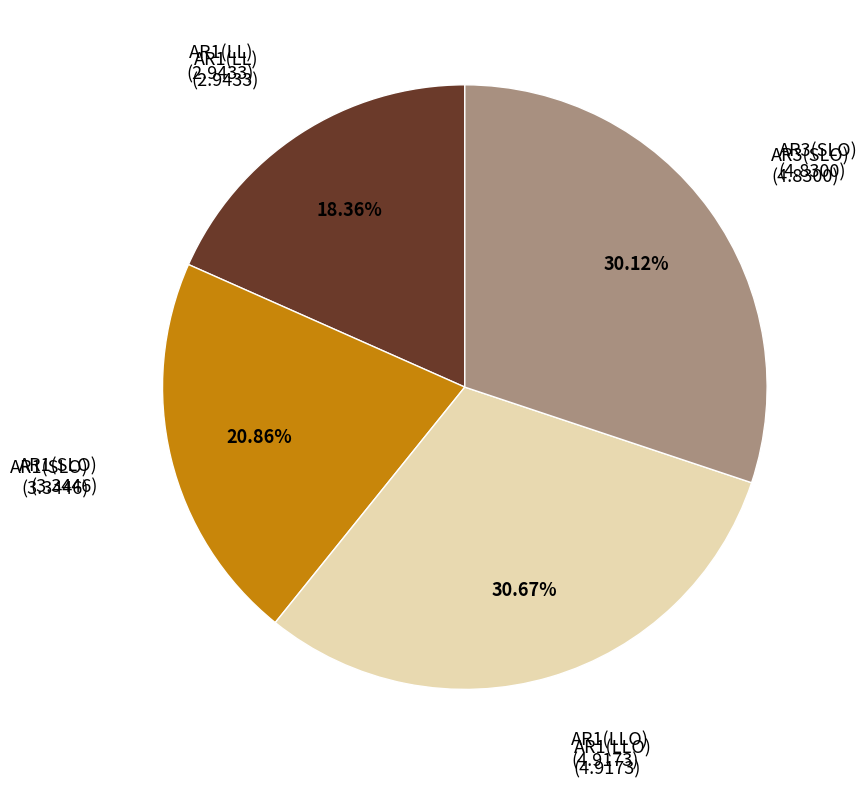

Does any single category account for the majority?

No